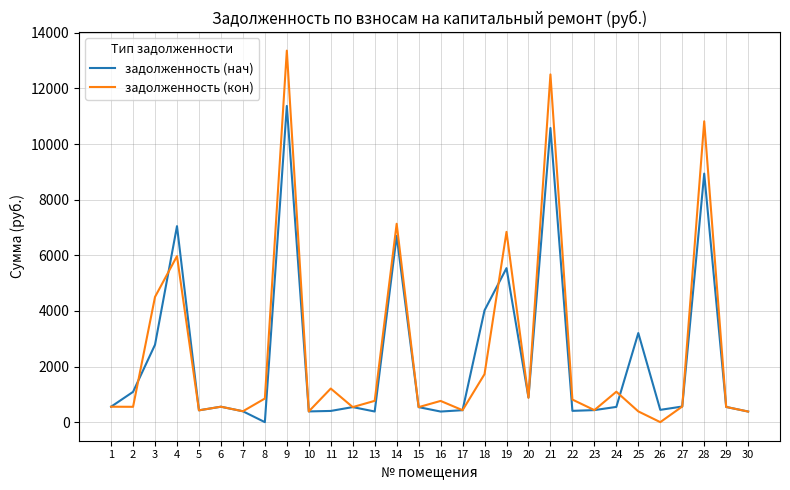

Rank the series by their maximum value, from lowest to highest.

задолженность (нач), задолженность (кон)